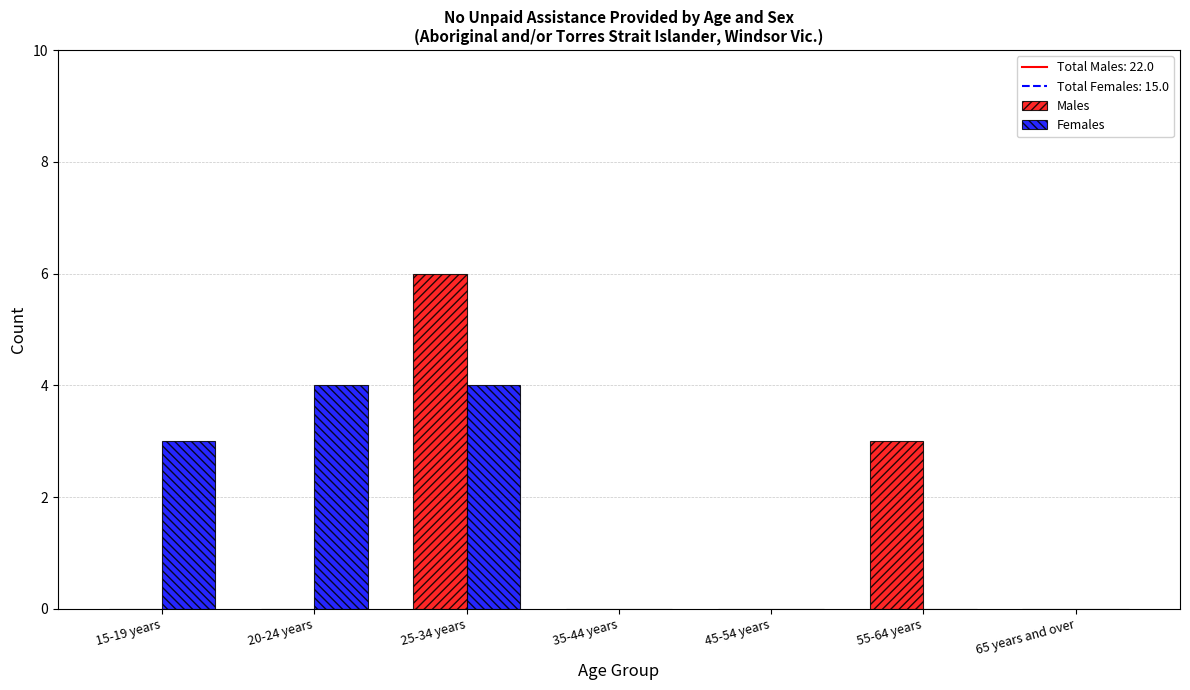

What is the sum of all Females values?

11